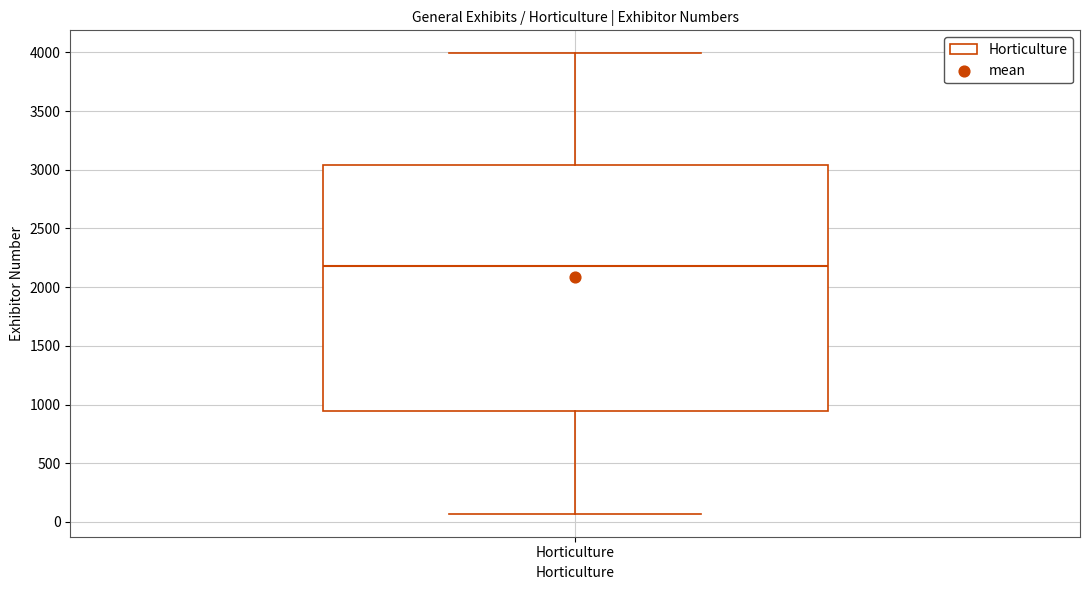

Read this box plot against the y-axis: the position of the median line, the range covered by the box, and the ends of both whiskers. The values are not printed on the chart, so give them approximately, as read against the axis.

median 2200, box 950 to 3050, whiskers 50 to 4000